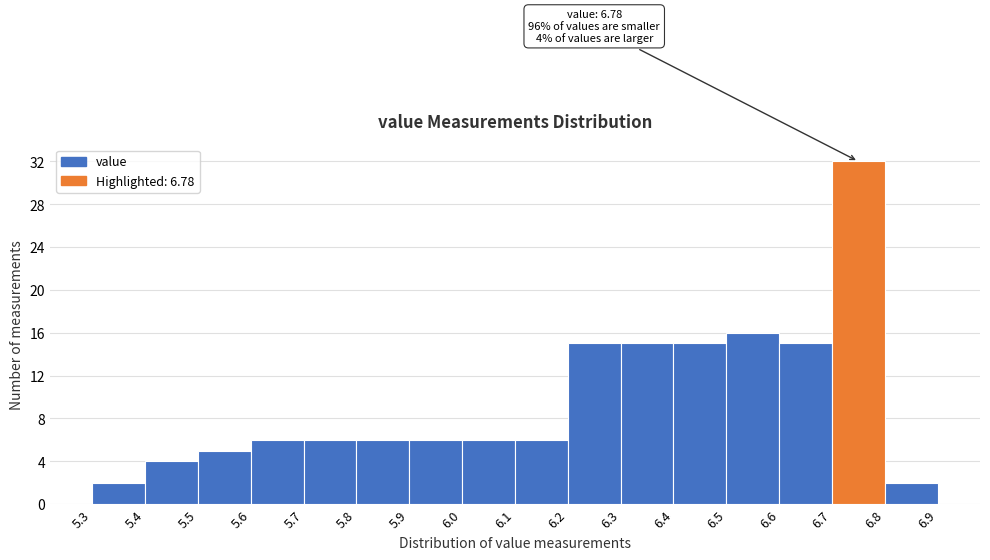

Over which range of the x-axis is the bar tallest?

6.7 to 6.8